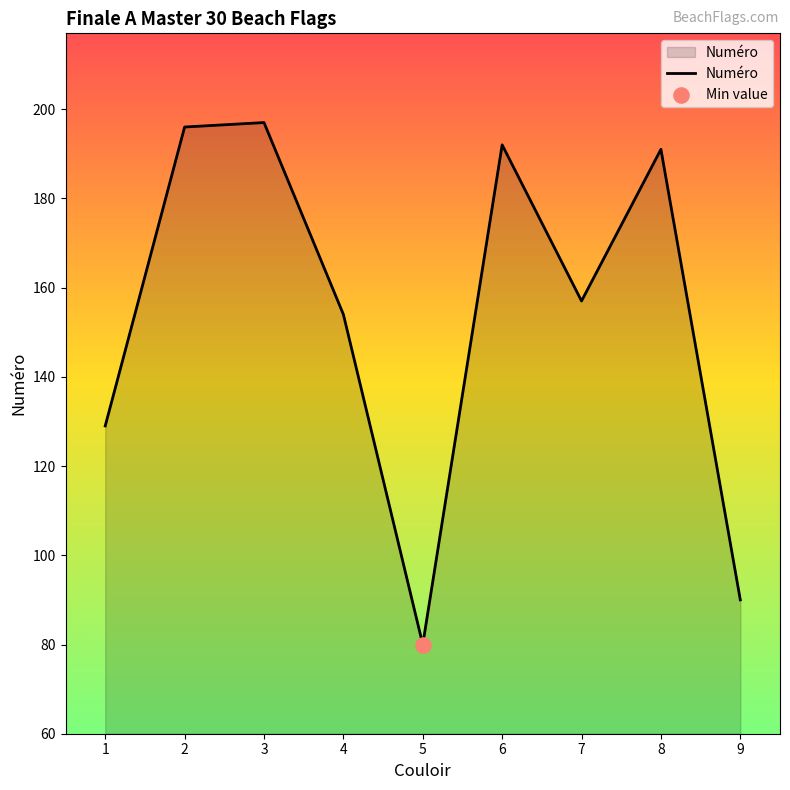

Which has a higher value, 7 or 5?

7